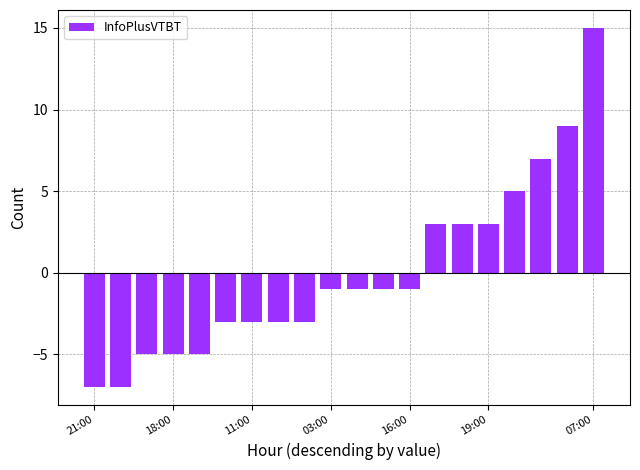

Reading right to left, transcribe all the data shown in this chart.

15	9	7	5	3	3	3	-1	-1	-1	-1	-3	-3	-3	-3	-5	-5	-5	-7	-7